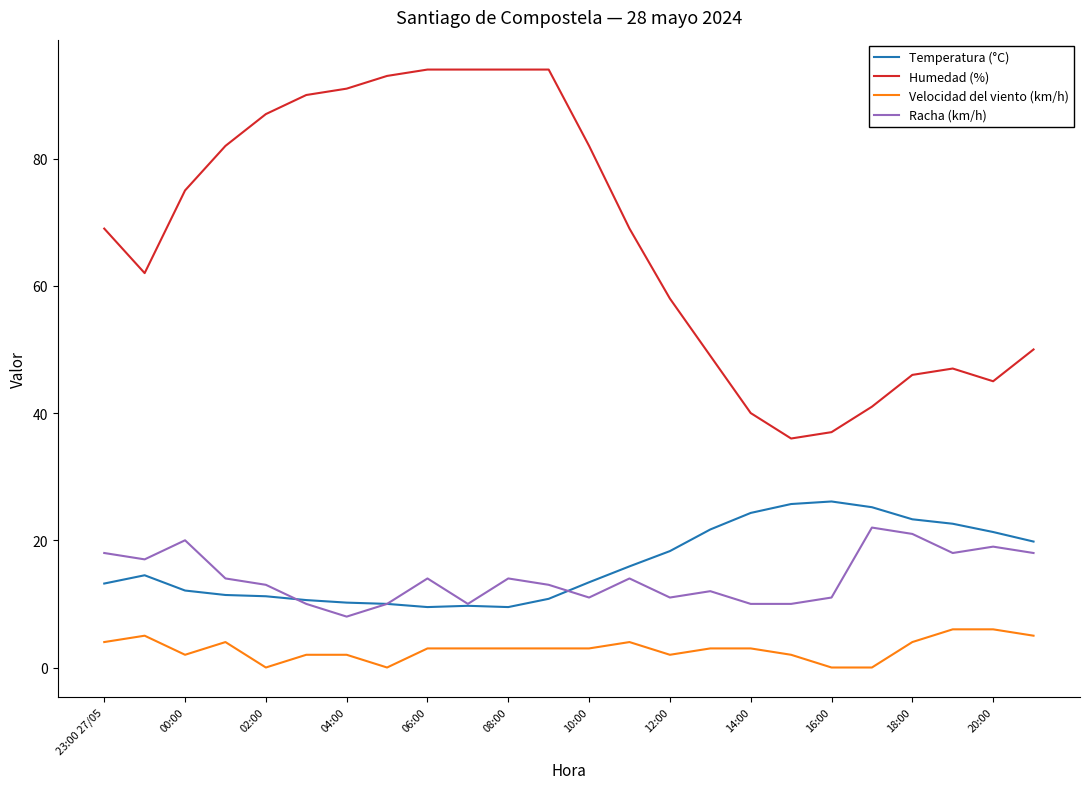

Which series has the largest range (max minus min)?

Humedad (%)